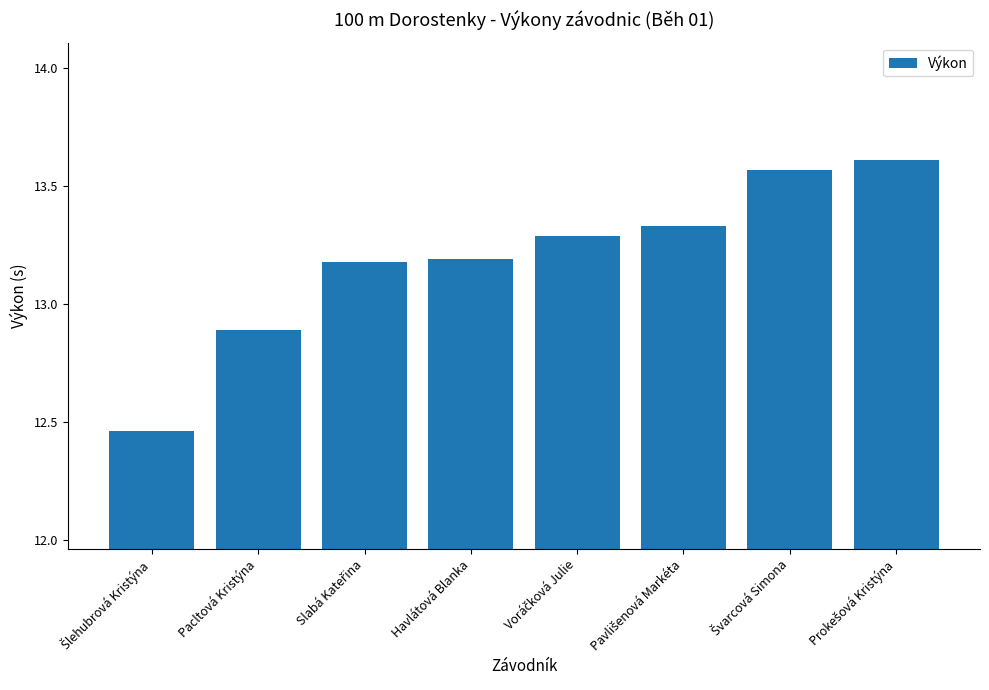

Are the bars horizontal?

No